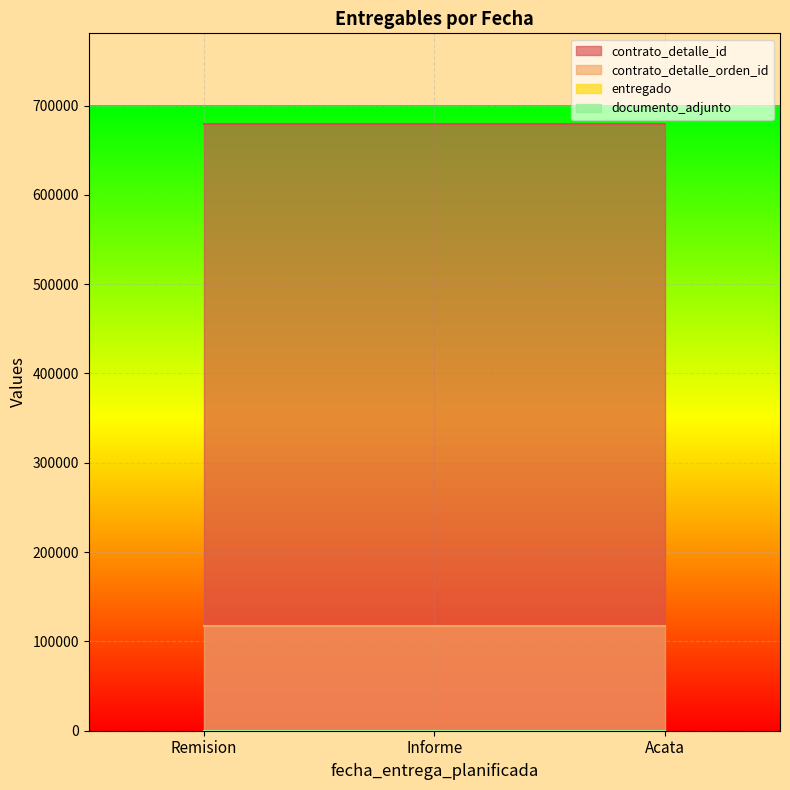

Count the number of data series in this chart.

4